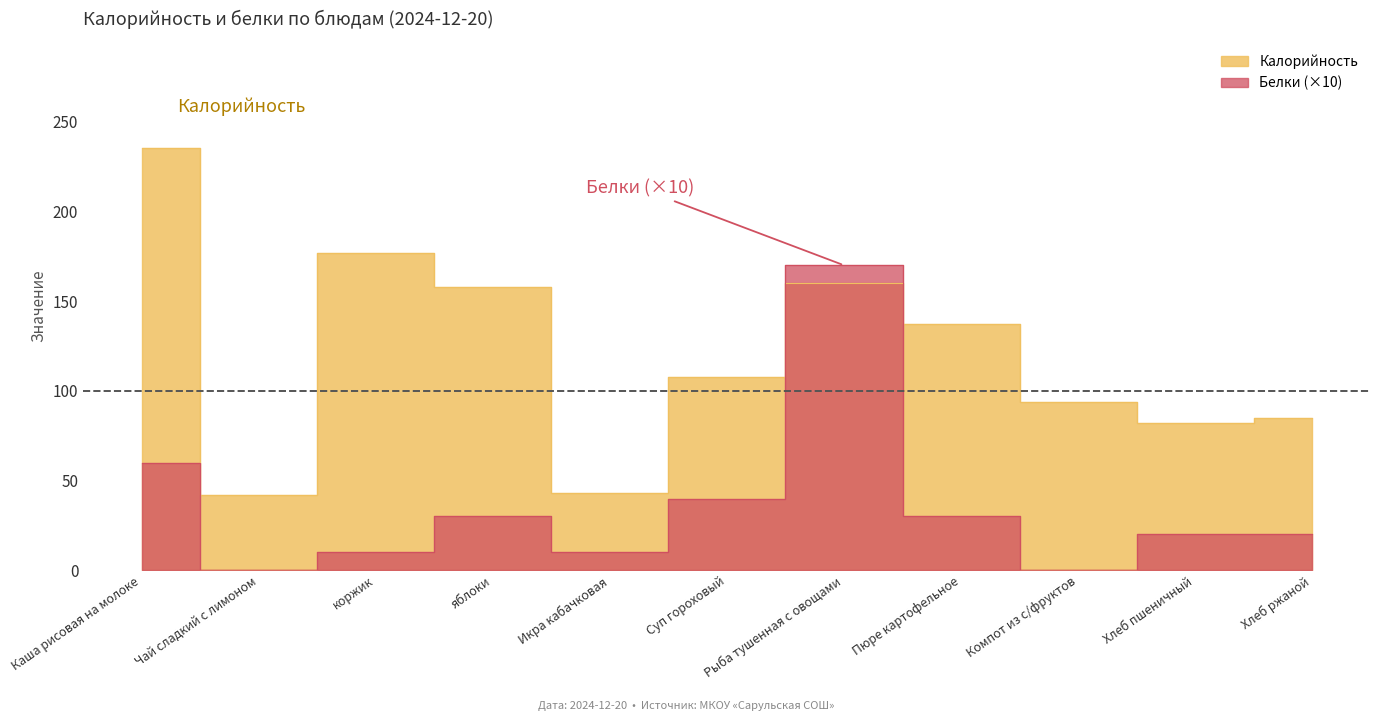

What is the value of the Белки point at the 3rd from the left?

10.0